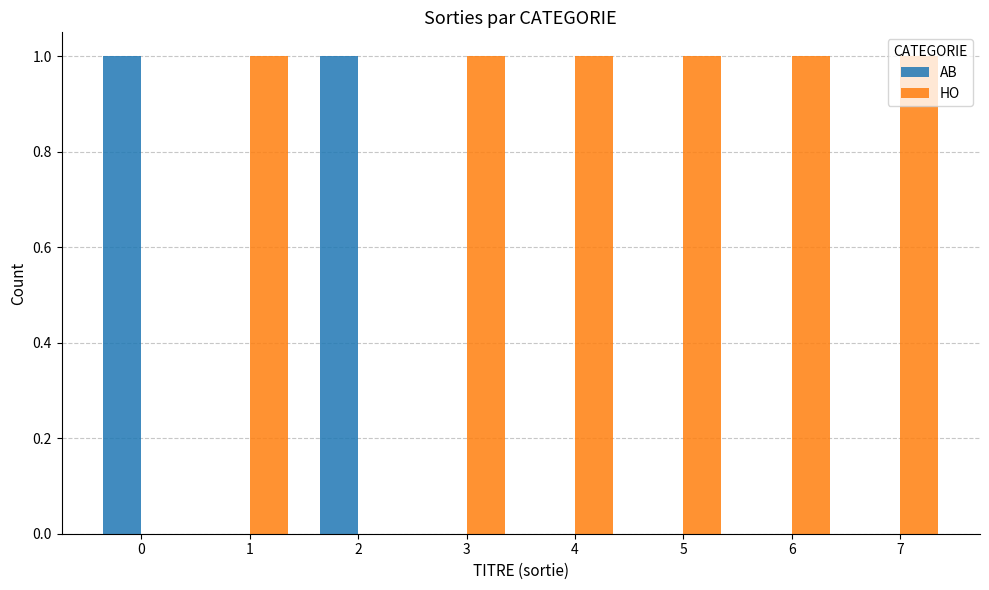

Reading left to right, extract all data points from this chart.

AB: 1	0	1	0	0	0	0	0
HO: 0	1	0	1	1	1	1	1